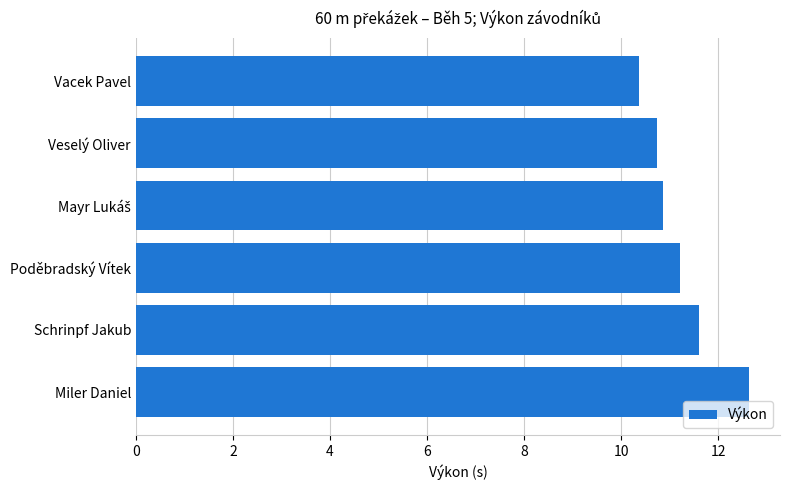

Approximately how many times larger is the value at Schrinpf Jakub compared to Miler Daniel?

0.9